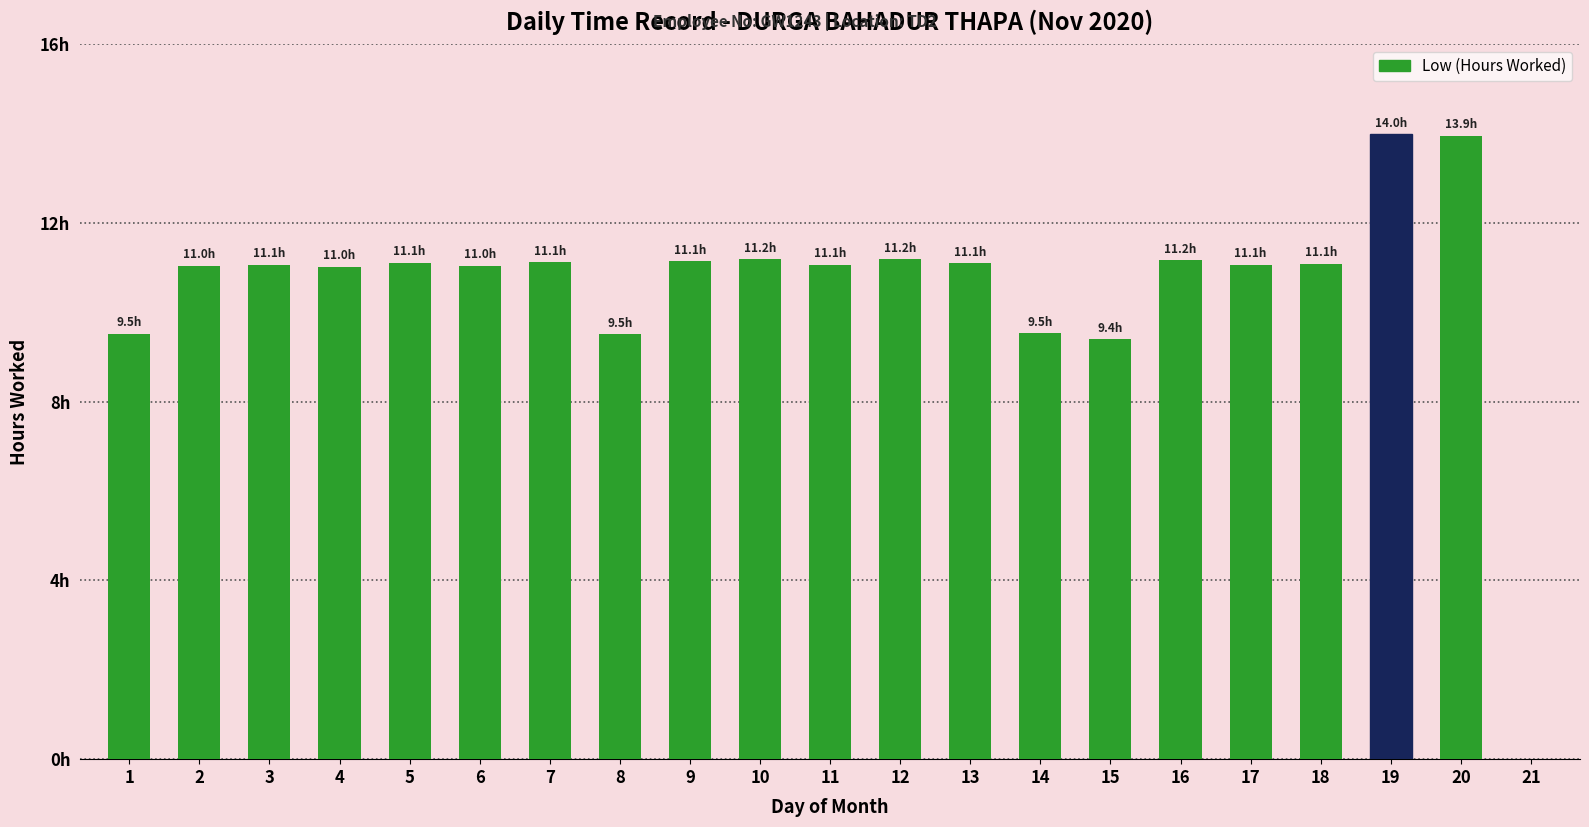

Are the bars horizontal?

No